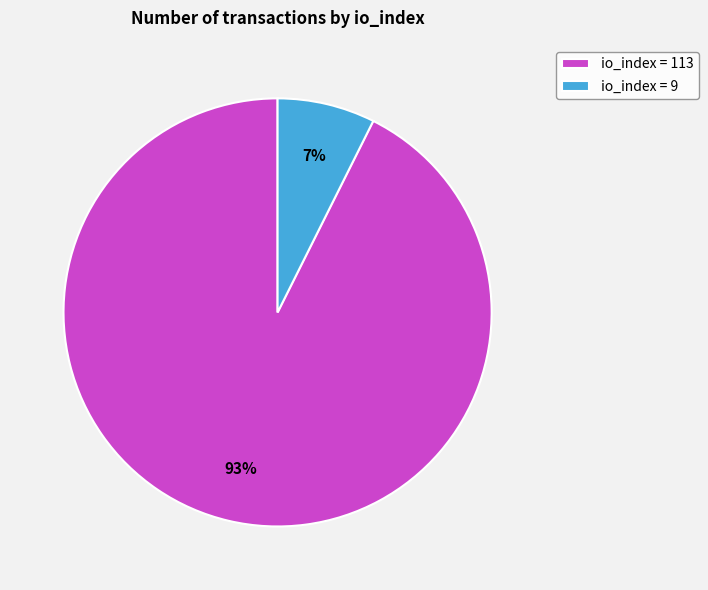

Which category accounts for the majority?

io_index = 113